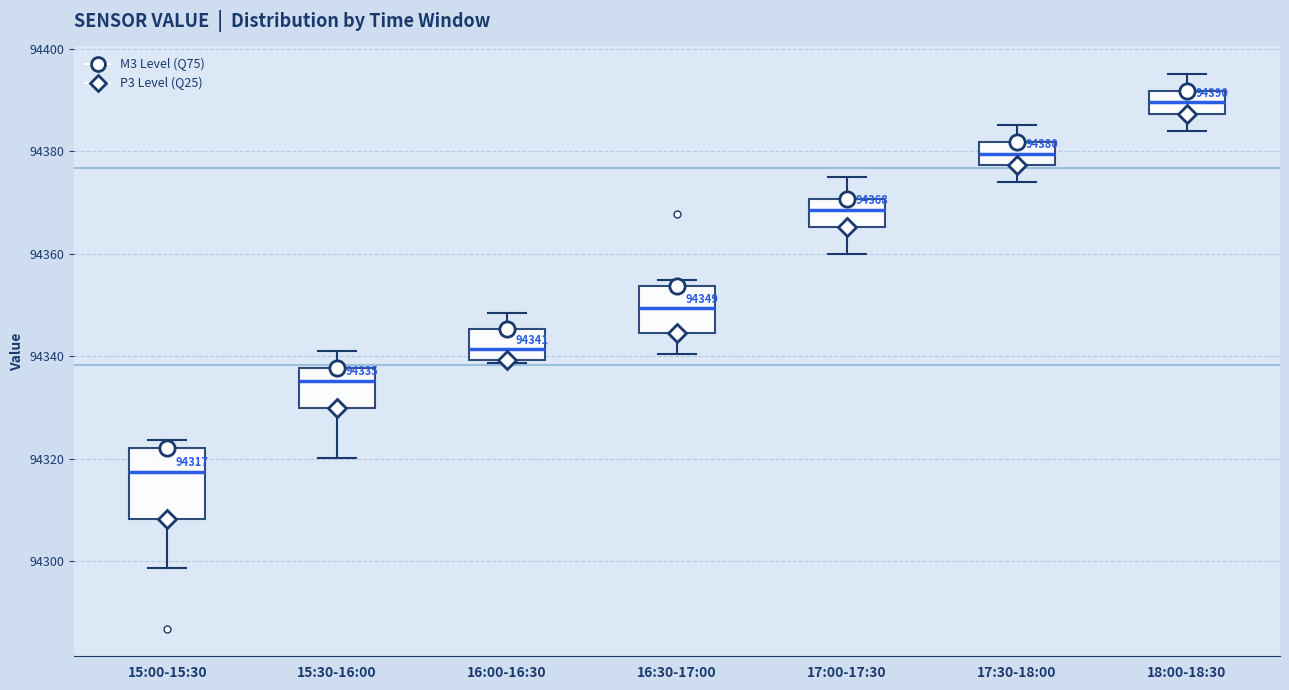

Which box has the highest median line?

18:00-18:30